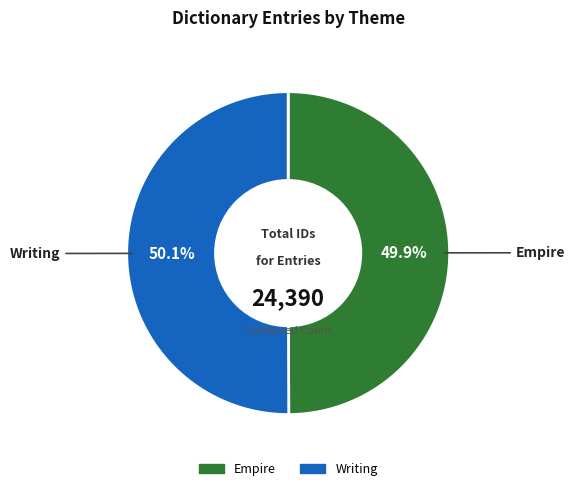

Is there a majority slice in this chart?

Yes